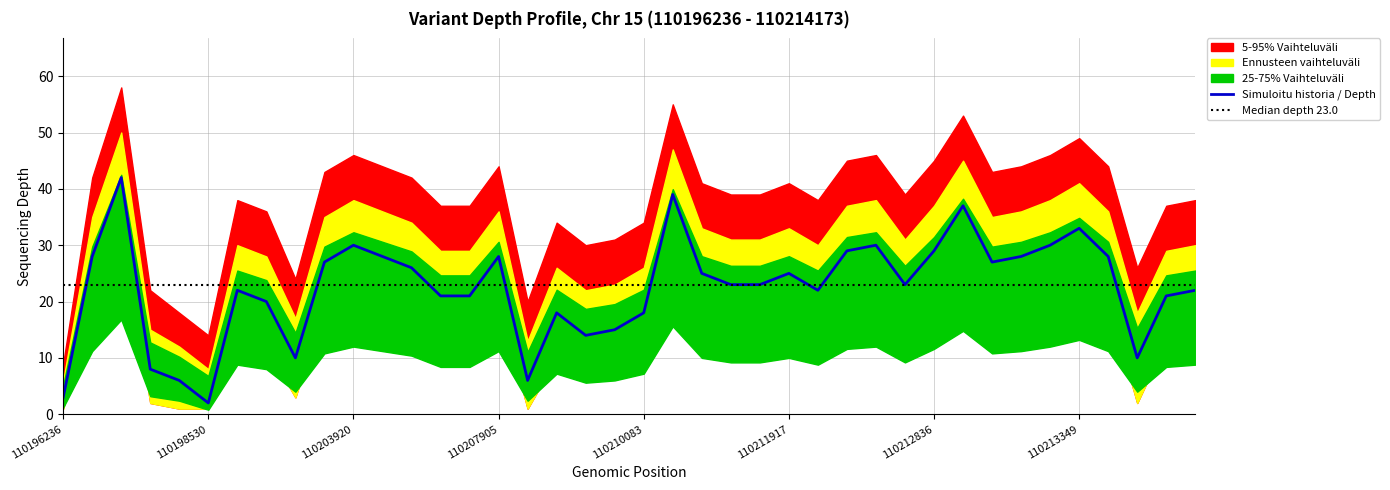

What is the value of the depth_upper2 point at the 7th from the left?

38